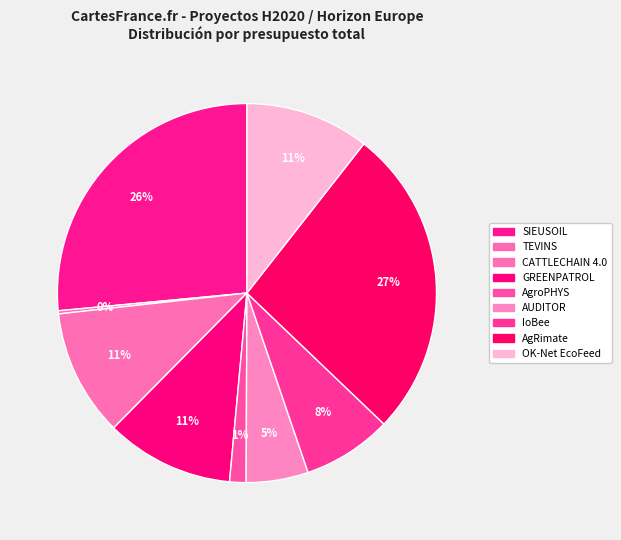

Which has a higher value, AgRimate or CATTLECHAIN 4.0?

AgRimate